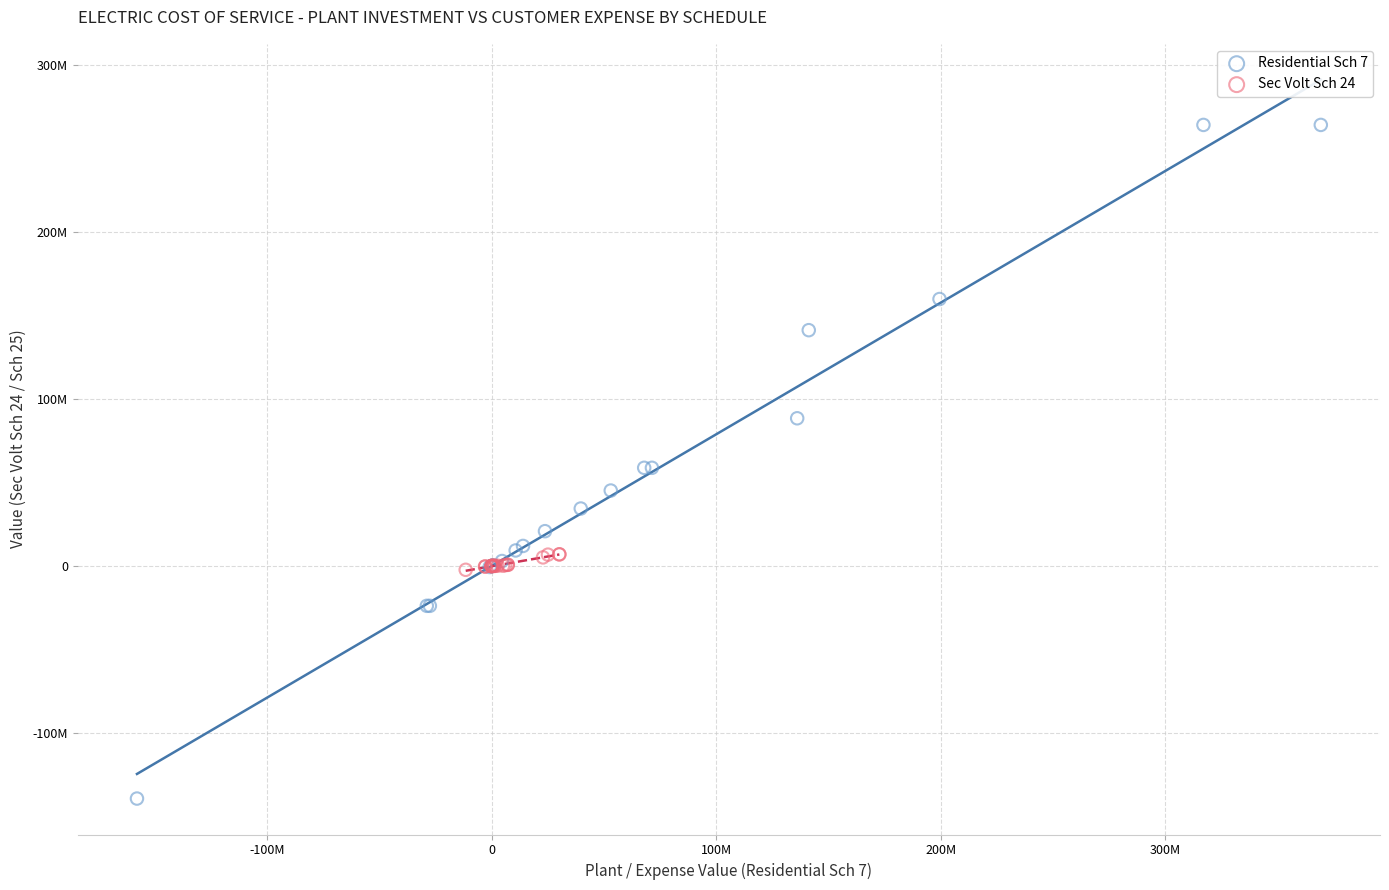

Which series has the largest Y range (max minus min)?

Residential Sch 7